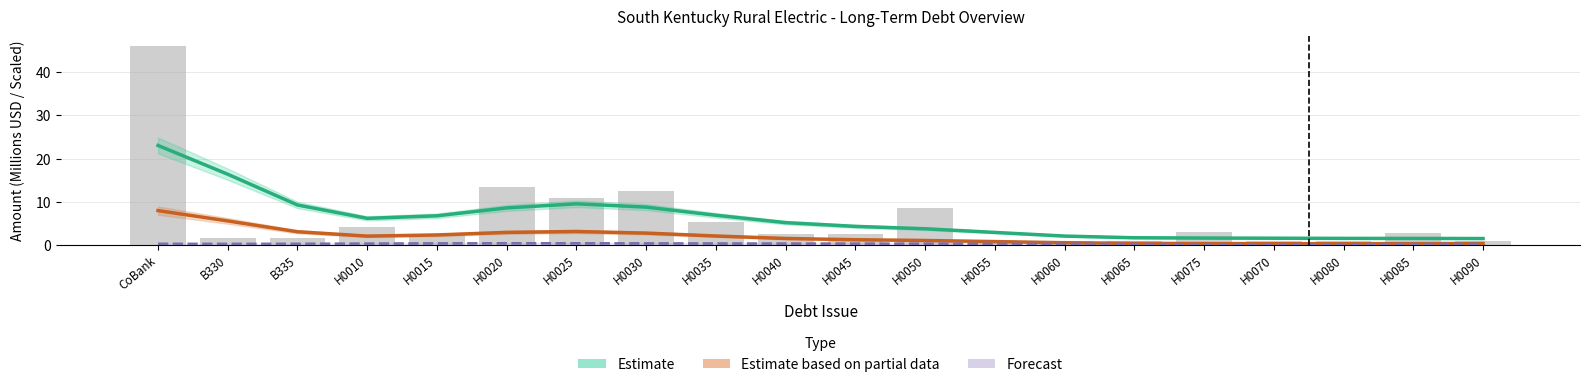

What is the label of the 10th bar from the left?

H0040